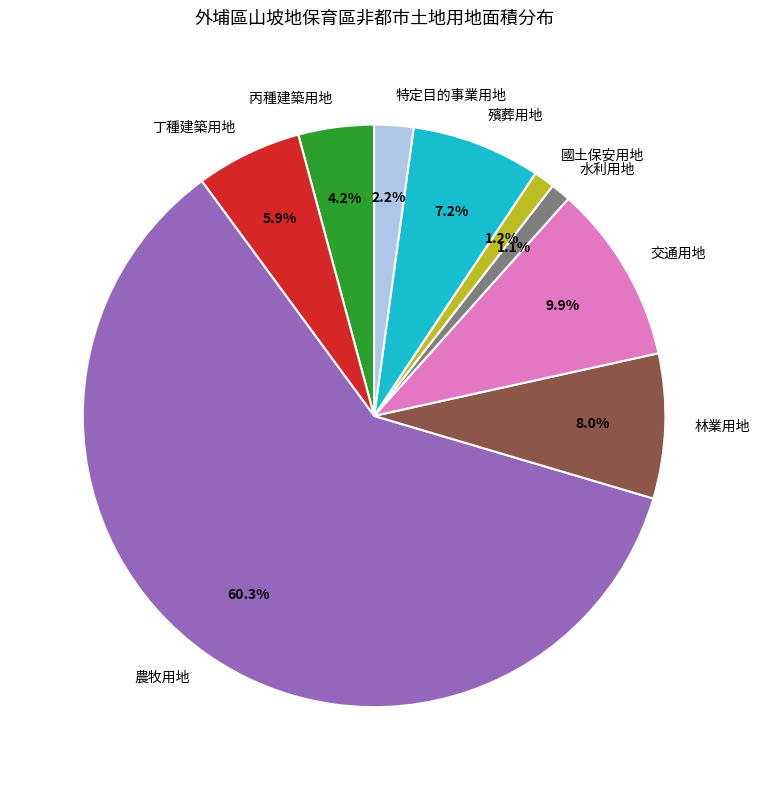

Which slice represents more than half of the pie?

農牧用地